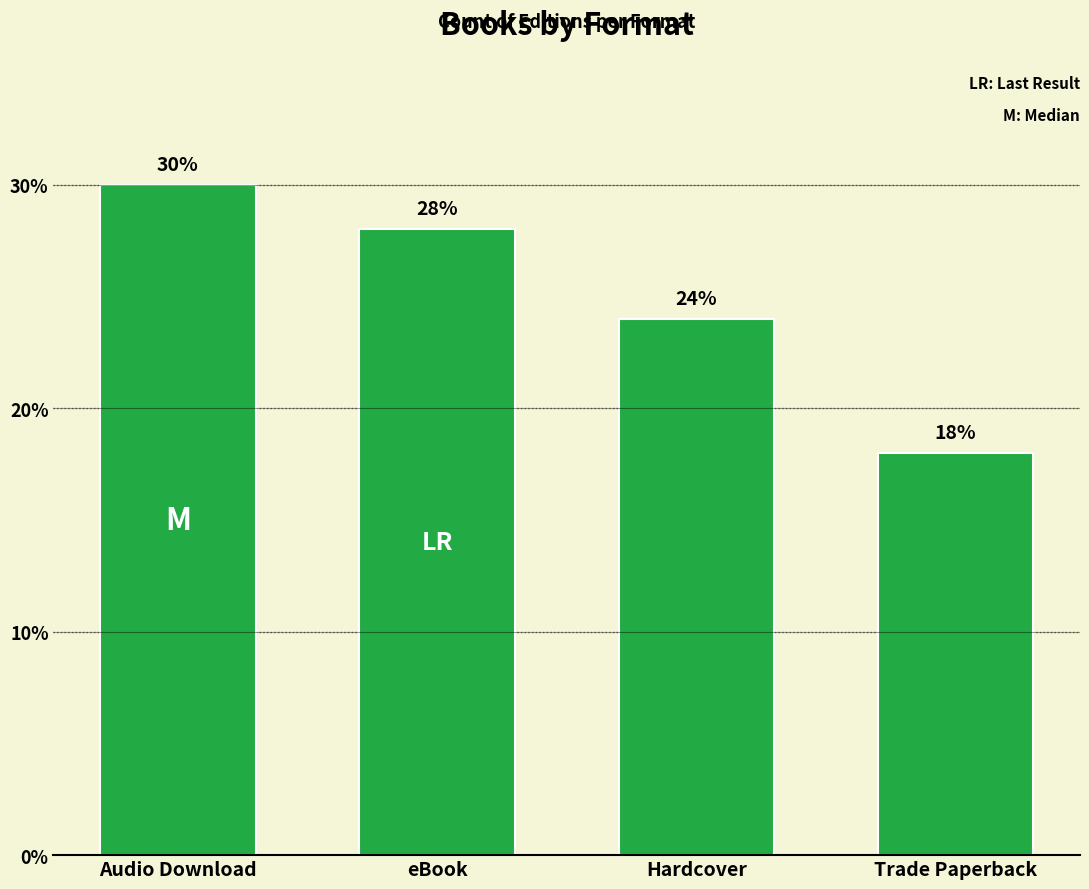

Are the bars horizontal?

No